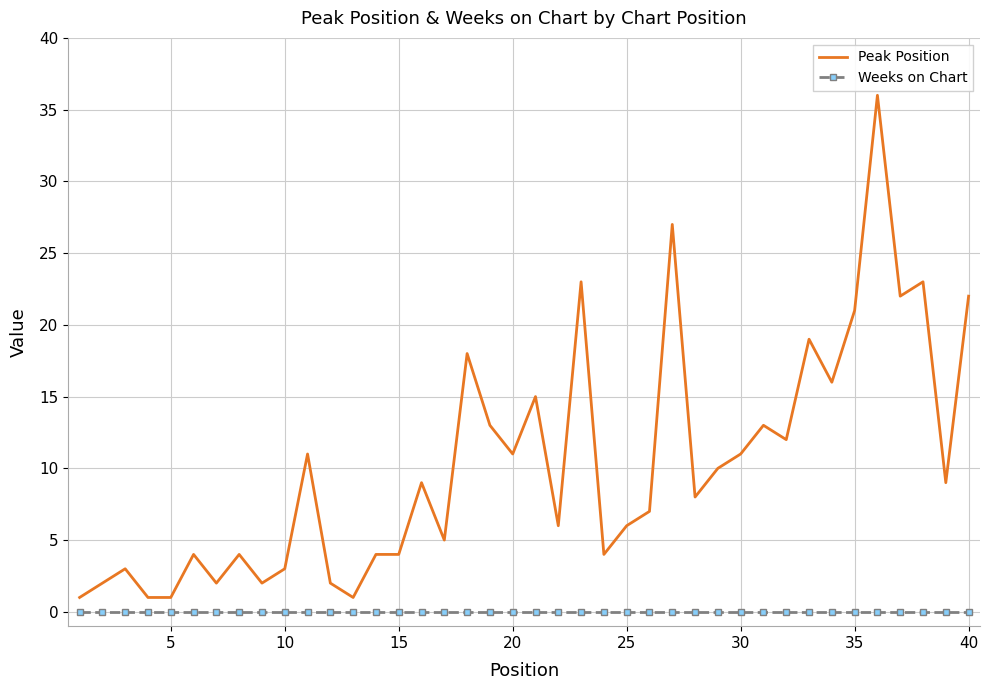

Reading left to right, transcribe all the data shown in this chart.

Peak Position: 1	2	3	1	1	4	2	4	2	3	11	2	1	4	4	9	5	18	13	11	15	6	23	4	6	7	27	8	10	11	13	12	19	16	21	36	22	23	9	22
Weeks on Chart: 0	0	0	0	0	0	0	0	0	0	0	0	0	0	0	0	0	0	0	0	0	0	0	0	0	0	0	0	0	0	0	0	0	0	0	0	0	0	0	0